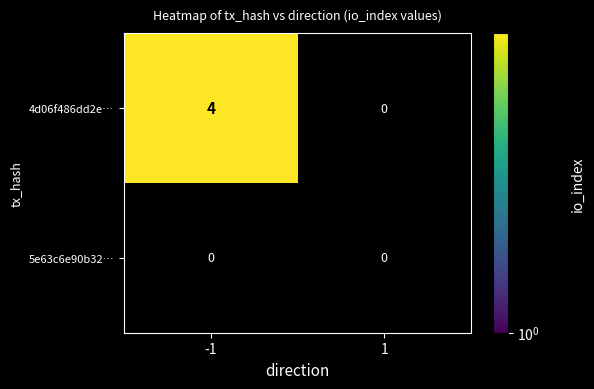

What is the difference between the maximum and minimum values in the 4d06f486dd2e395b3aa9827c07238356f35290e series?

4